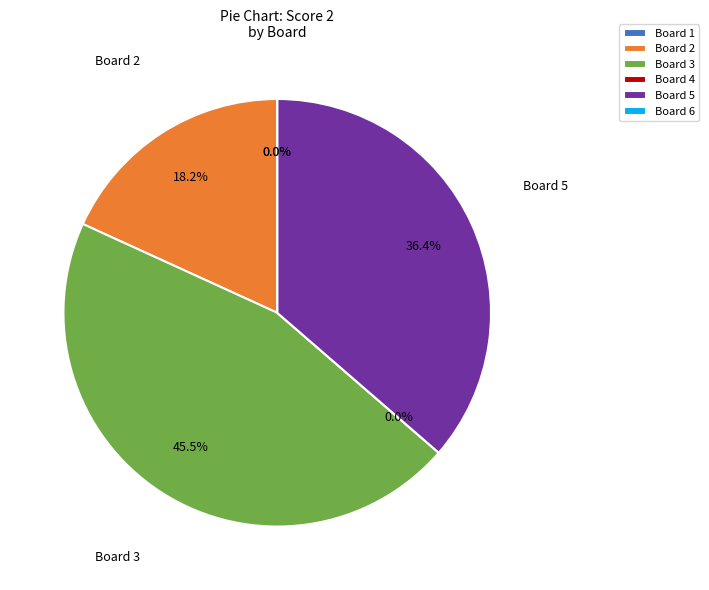

Rank the categories by value from highest to lowest.

Board 3, Board 5, Board 2, Board 1, Board 4, Board 6